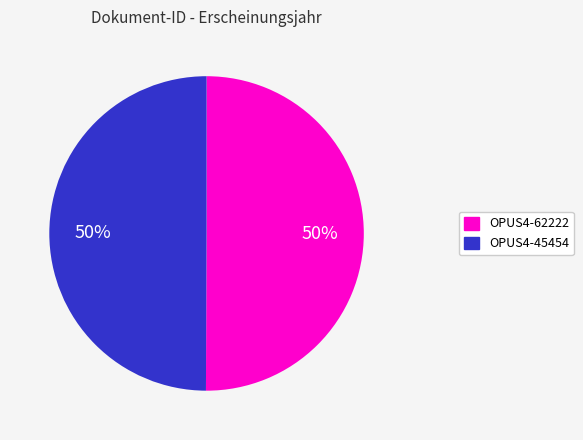

The OPUS4-62222 slice represents 50% of the pie. True or false?

True